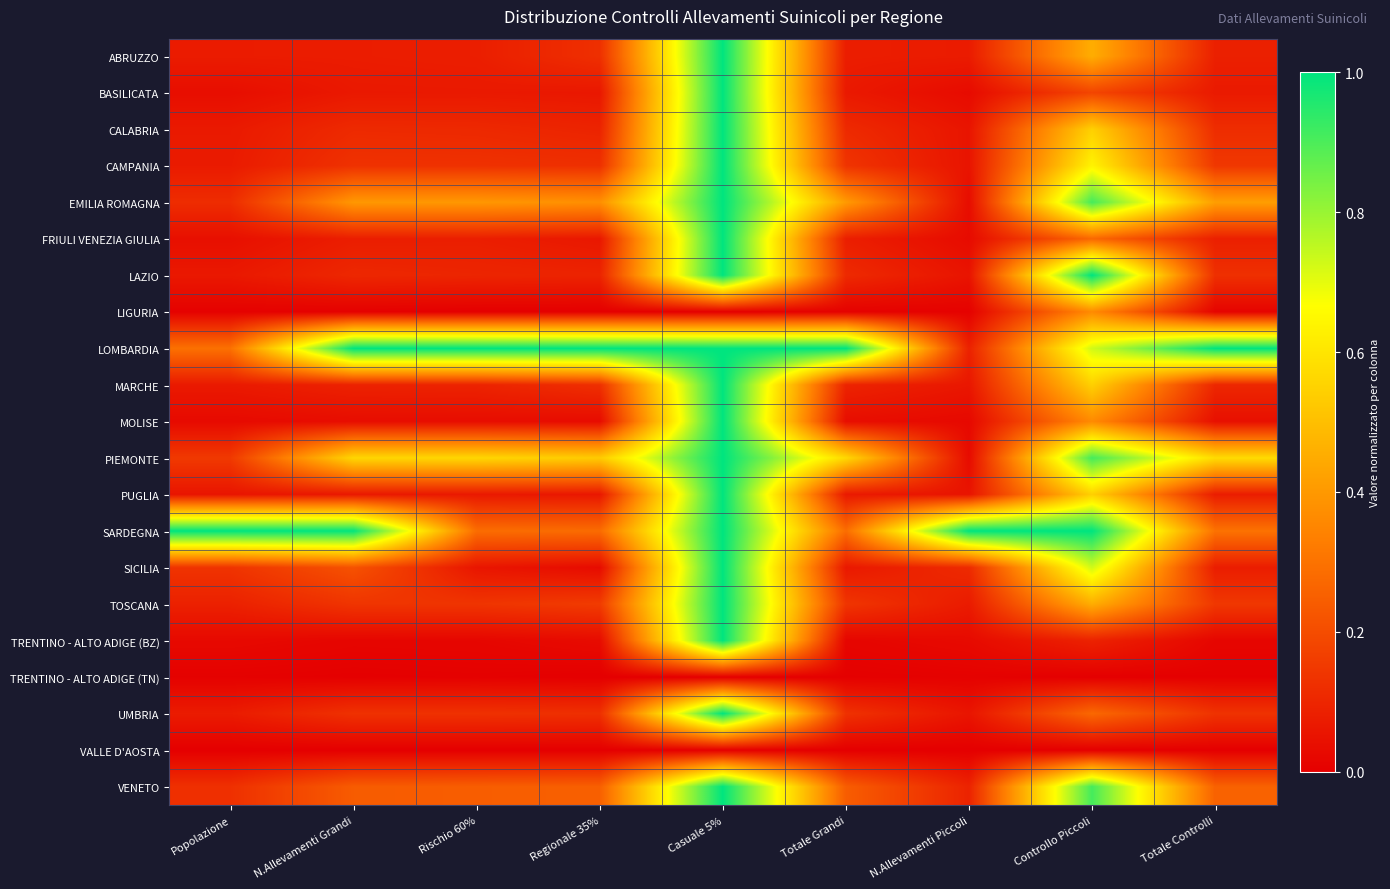

At which category does the chart reach its peak across all series?

Casuale 5%